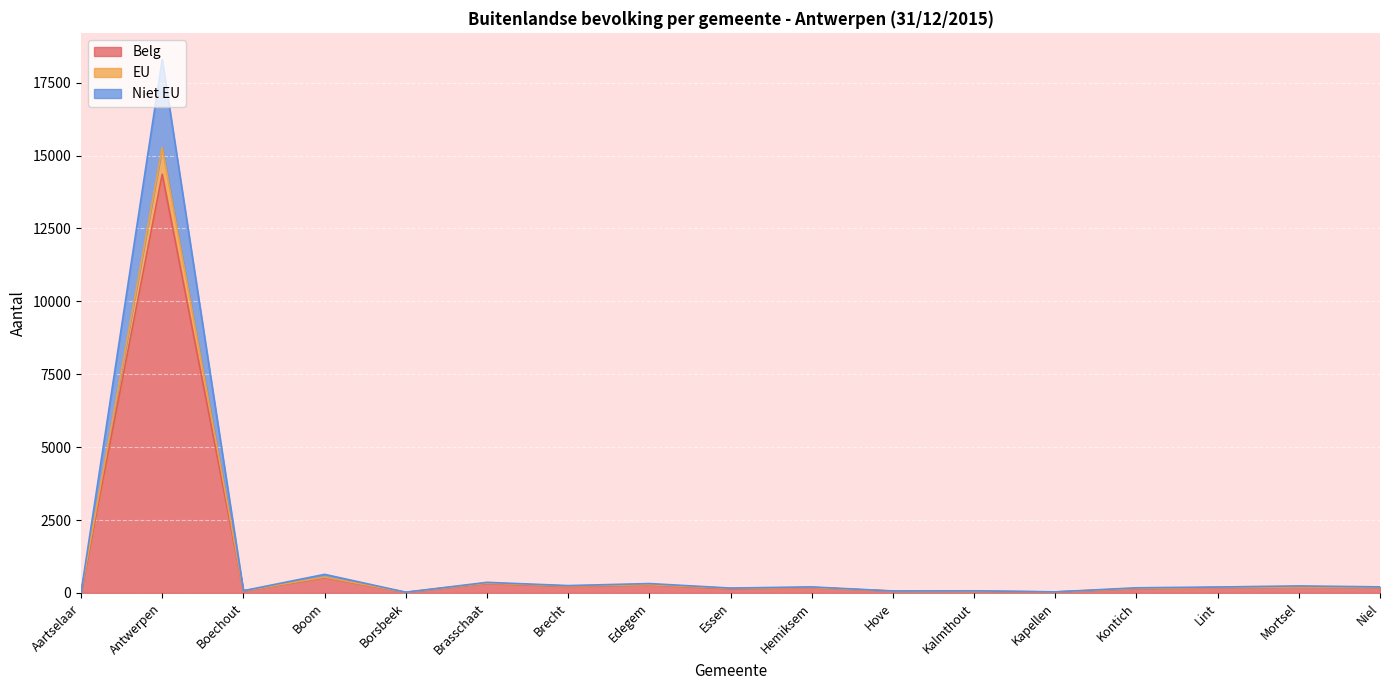

What position from the left is Aartselaar?

1